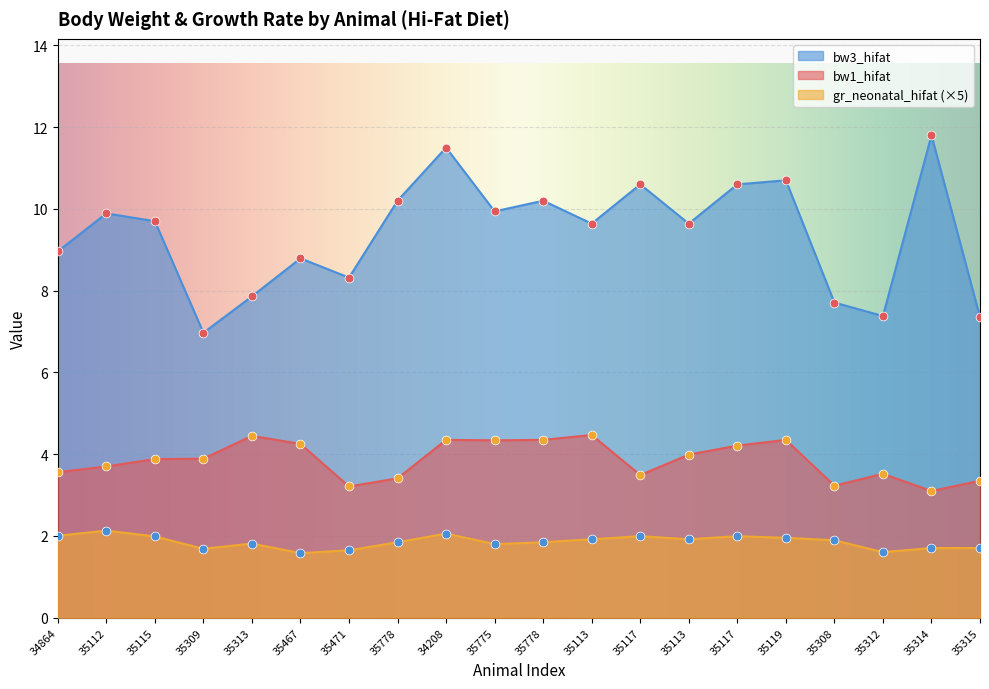

What is the total value across all series at 34864?

14.5